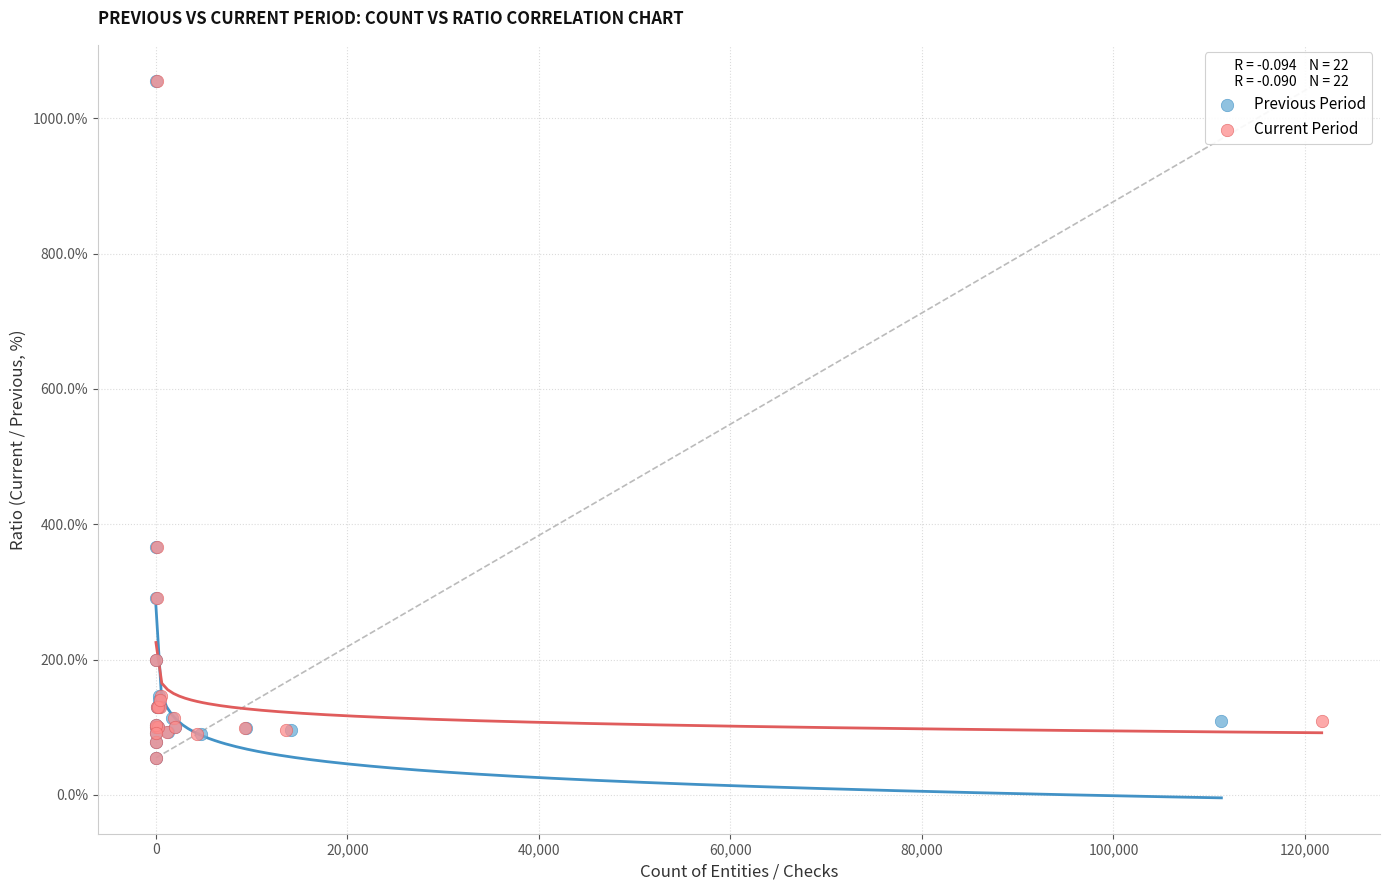

What are all the series names shown in the legend?

Previous Period, Current Period